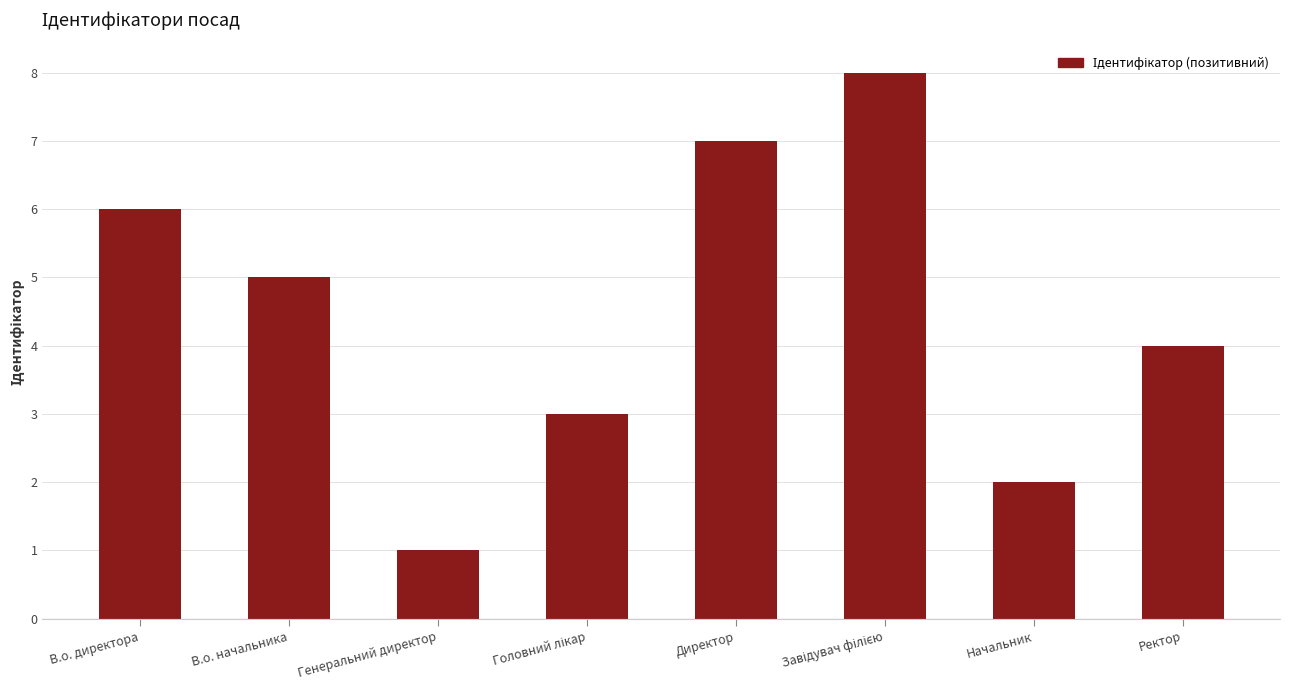

Reading right to left, transcribe all the data shown in this chart.

4	2	8	7	3	1	5	6